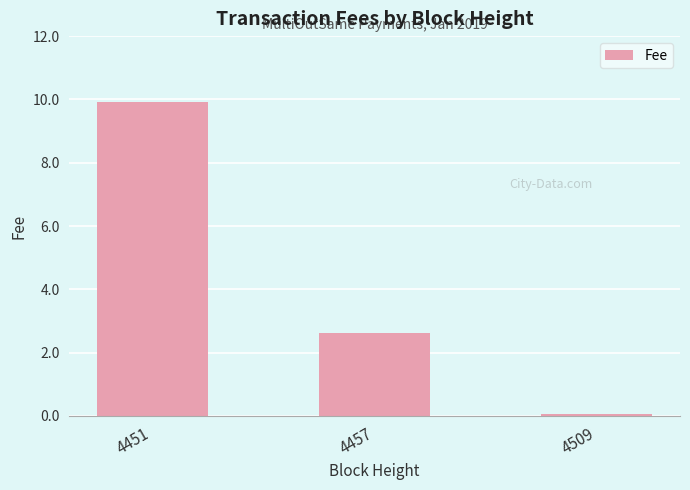

What is the minimum value shown in the chart?

0.1